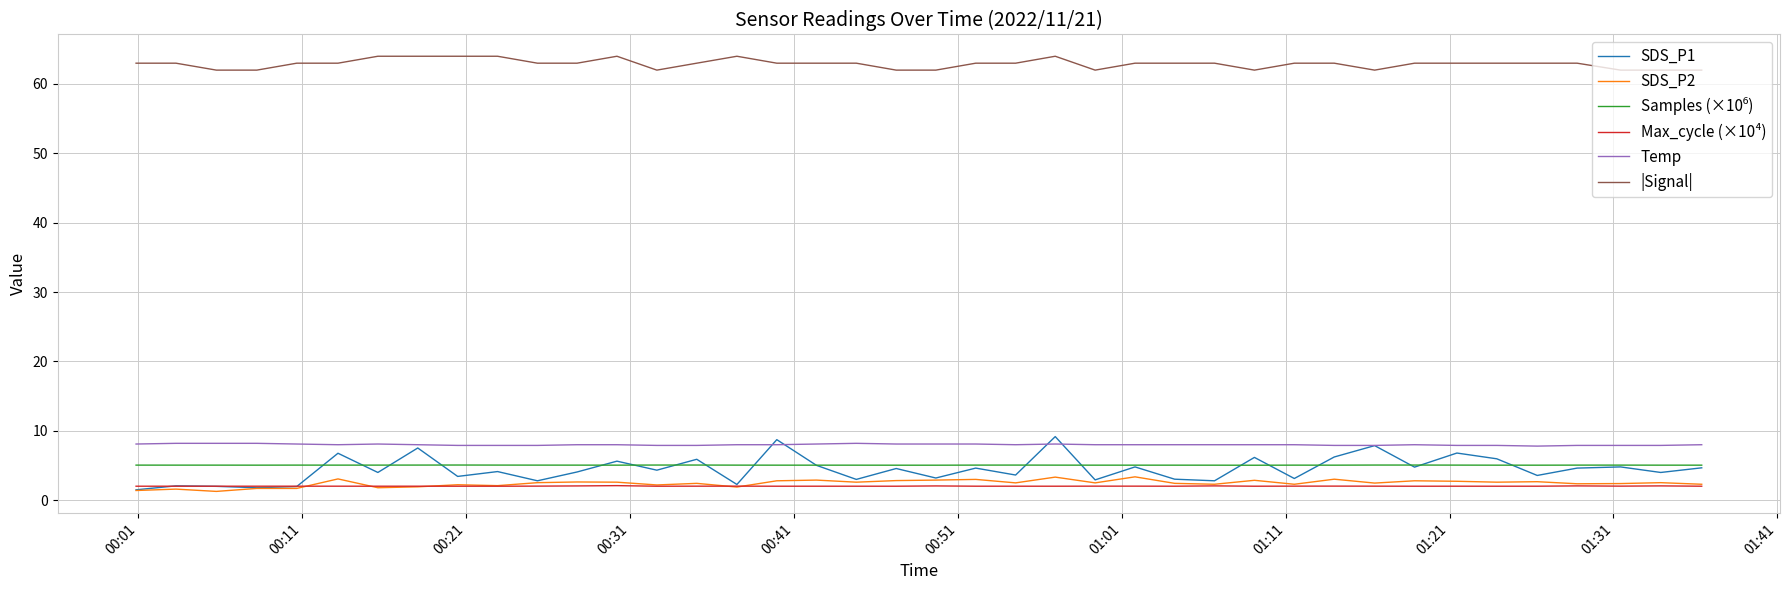

True or false: |Signal| and SDS_P2 cross at least once.

False